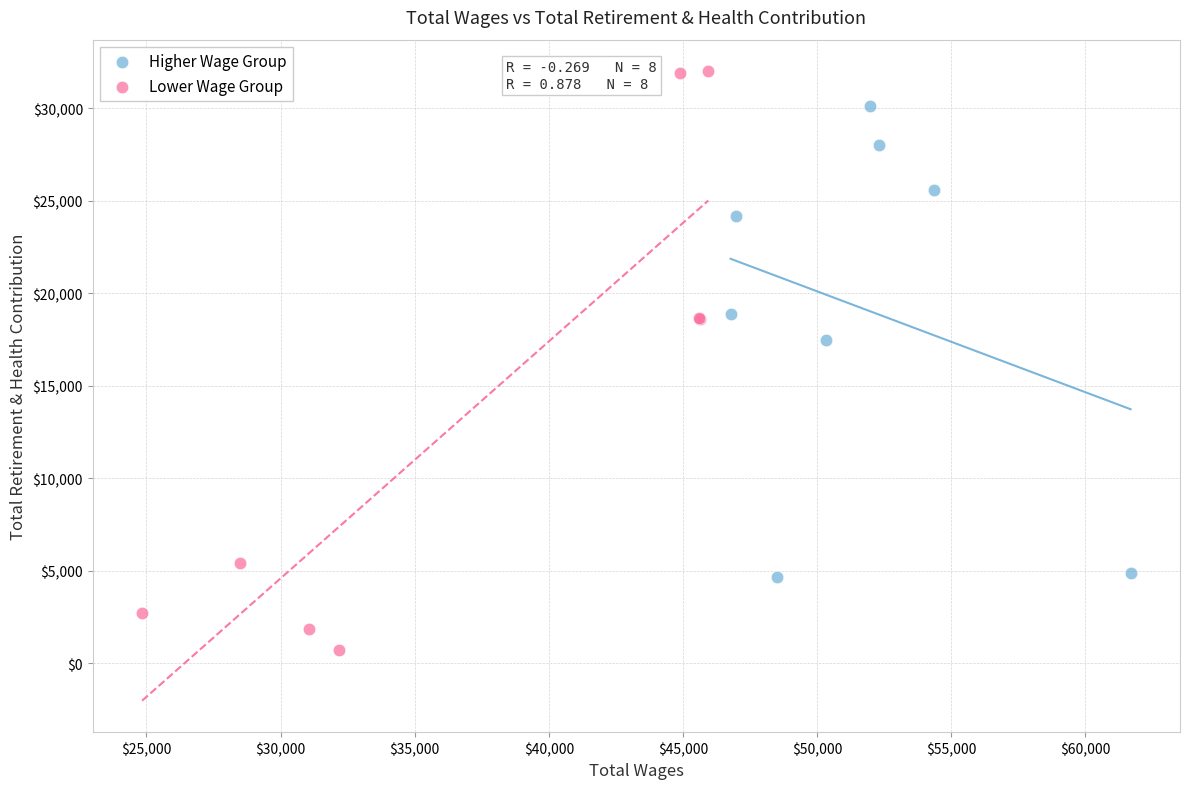

Which series reaches the minimum Y coordinate?

Lower Wage Group